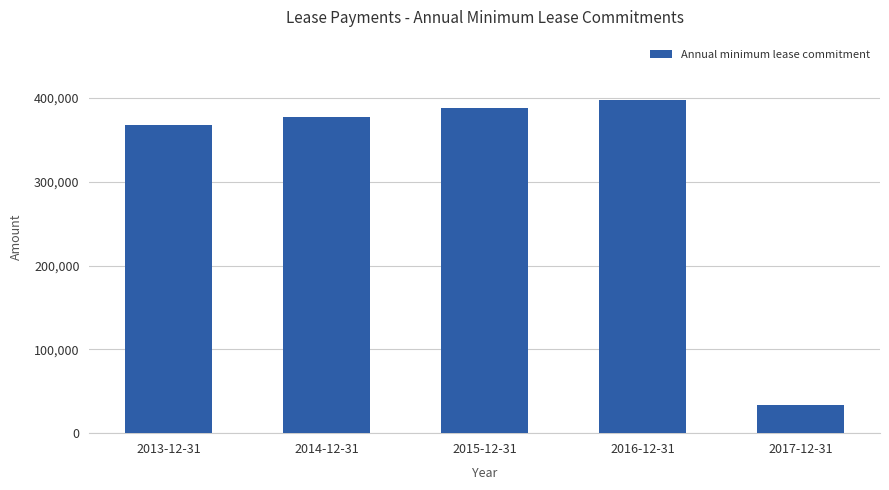

What is the change in value from 2014-12-31 to 2017-12-31?

-343816